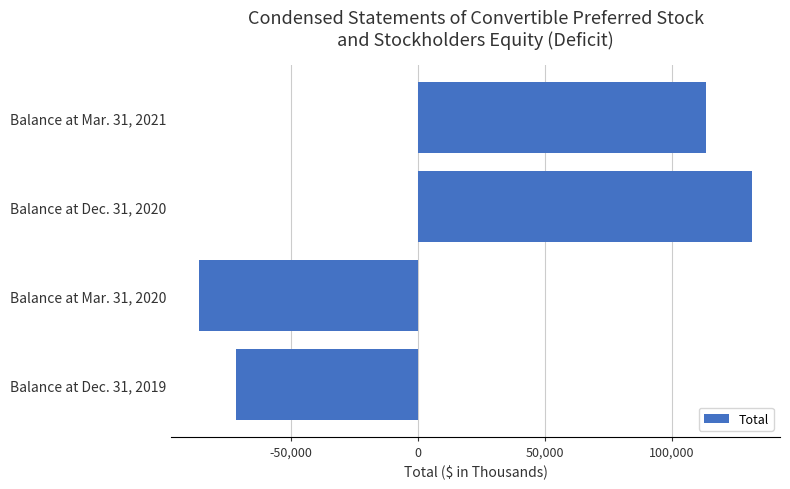

Reading bottom to top, transcribe all the data shown in this chart.

Balance at Dec. 31, 2019=-71702	Balance at Mar. 31, 2020=-86392	Balance at Dec. 31, 2020=131673	Balance at Mar. 31, 2021=113557